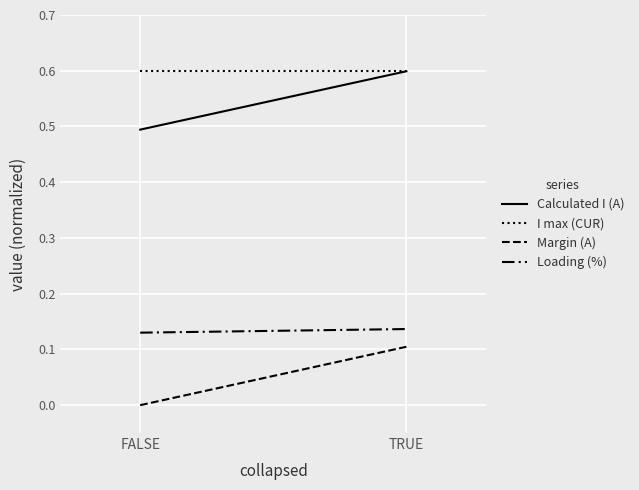

At how many categories does at least one series exceed 0?

2